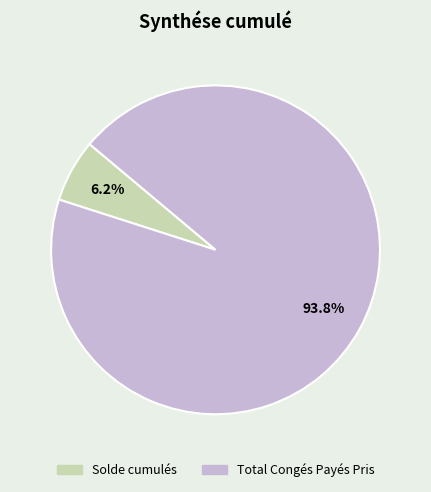

Is there any slice that represents more than half of the pie?

Yes